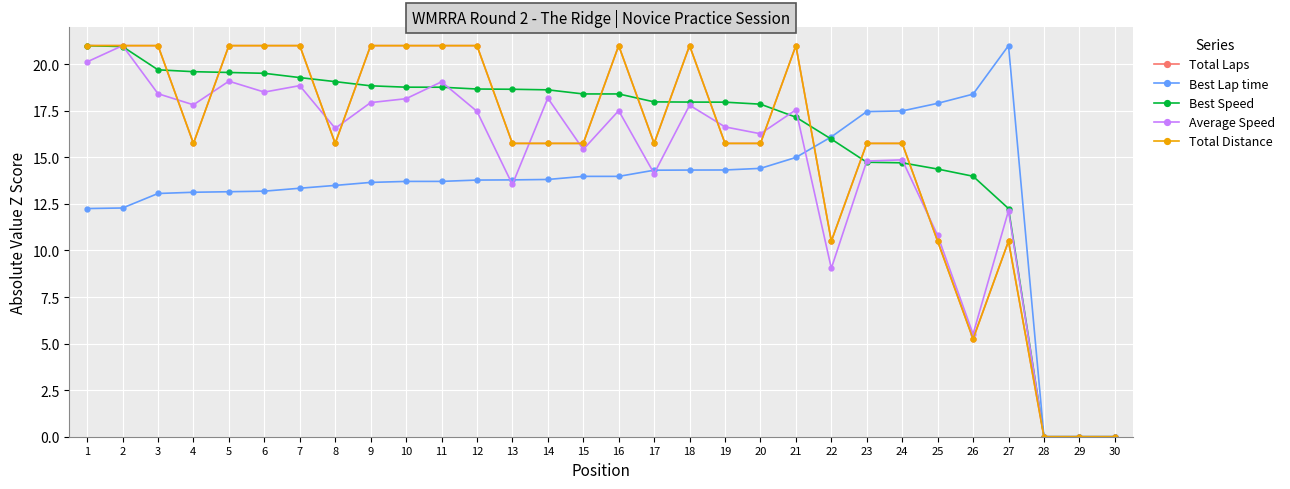

Which series ends up on top after the final intersection of Best Lap time and Total Laps?

Best Lap time